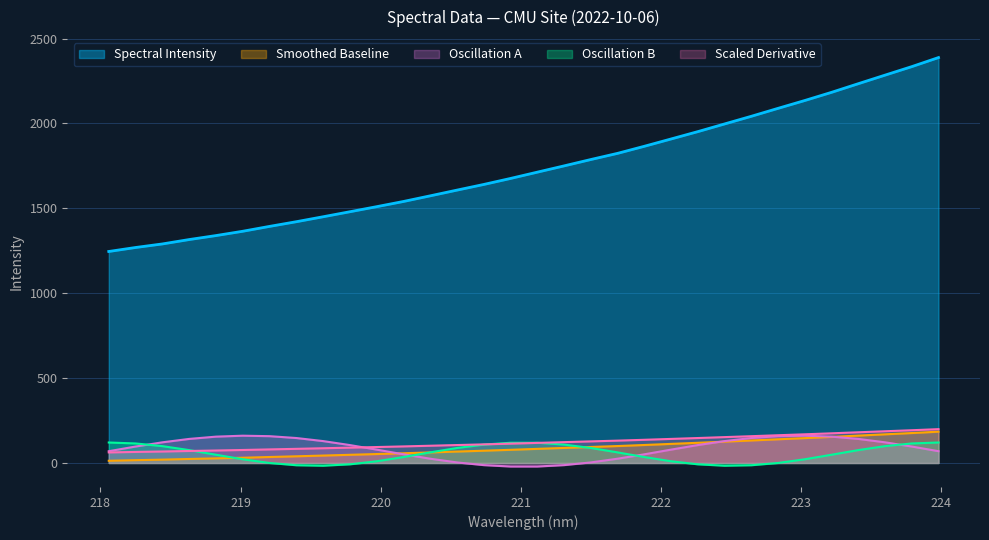

Rank the categories by value from highest to lowest.

223.9802, 223.7895, 223.5987, 223.408, 223.2172, 223.0264, 222.8355, 222.6447, 222.4538, 222.263, 222.0721, 221.8812, 221.6902, 221.4993, 221.3083, 221.1174, 220.9264, 220.7354, 220.5444, 220.3533, 220.1623, 219.9712, 219.7801, 219.589, 219.3979, 219.2067, 219.0156, 218.8244, 218.6332, 218.442, 218.2508, 218.0596